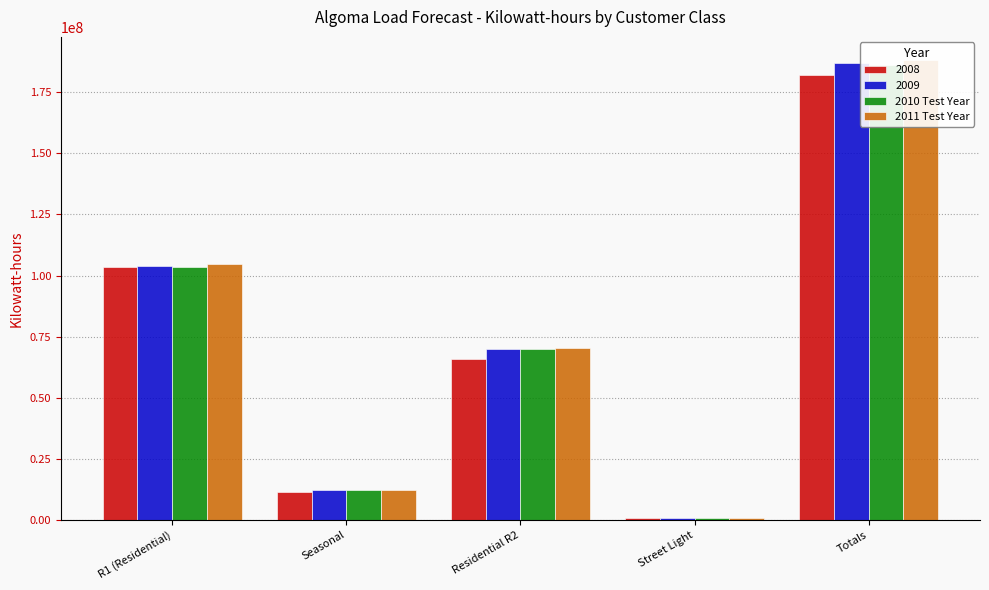

What is the spread (max minus min) of values at Seasonal?

170904